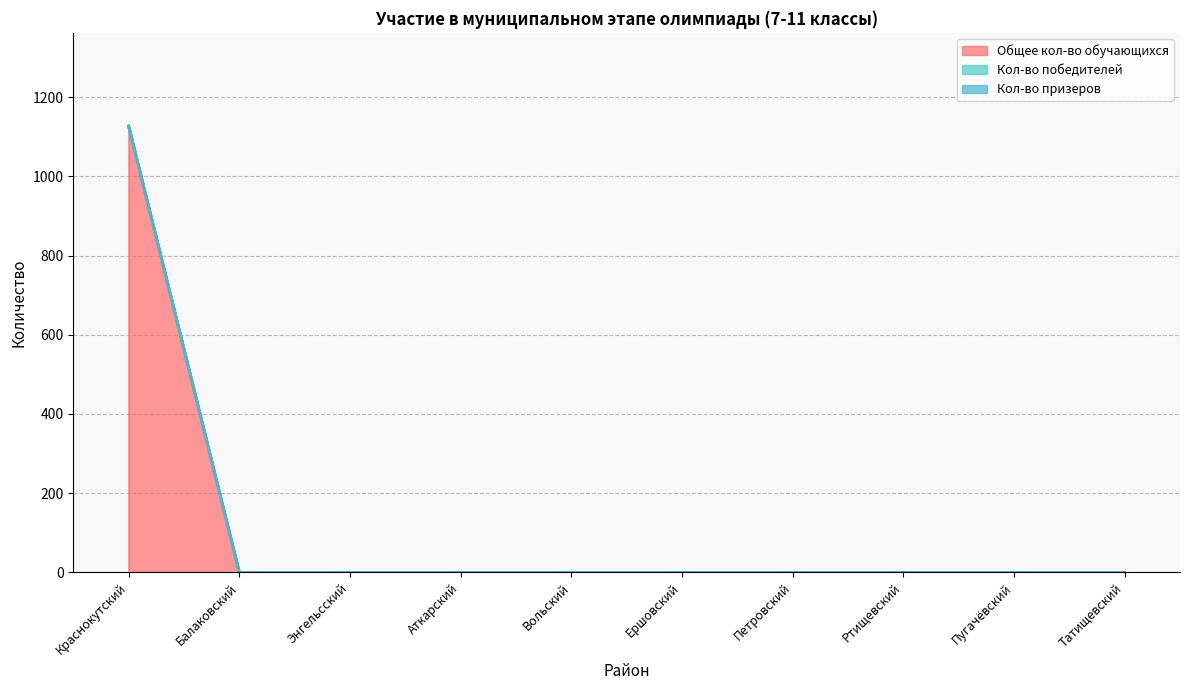

The Кол-во победителей series shows 0 at Пугачёвский. True or false?

True